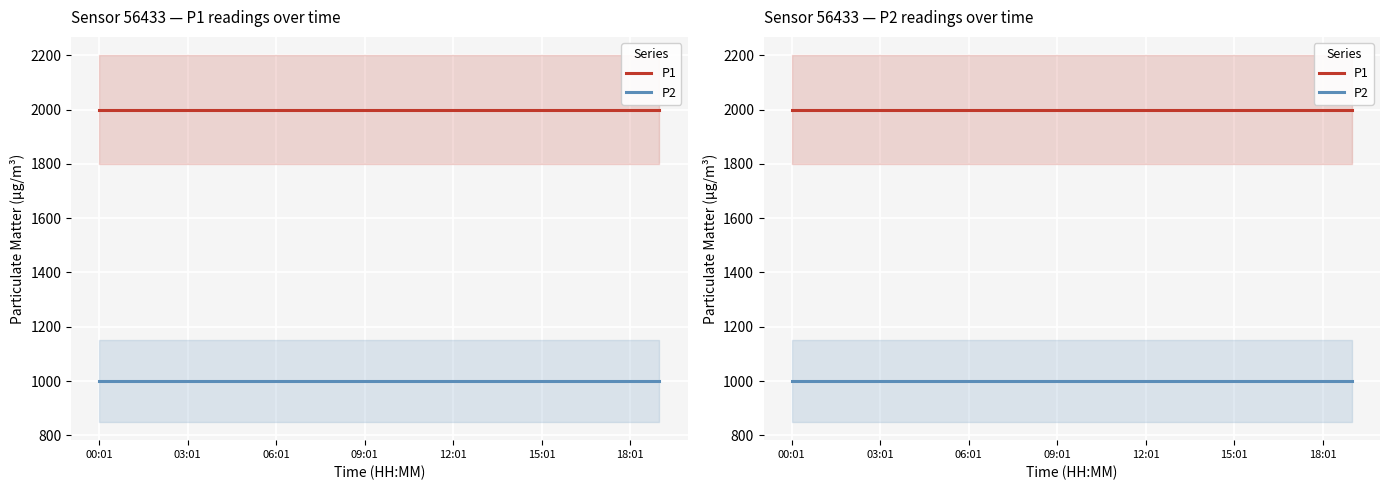

How many series are shown in this chart?

2